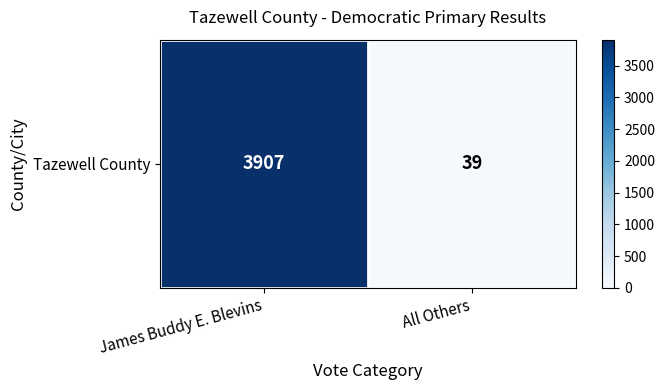

What is the average value?

1973